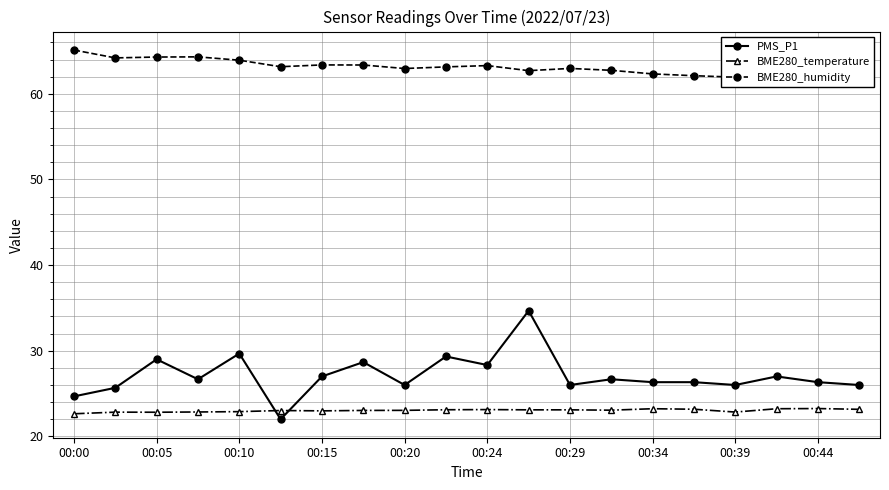

Where is the first local maximum for PMS_P1?

00:05